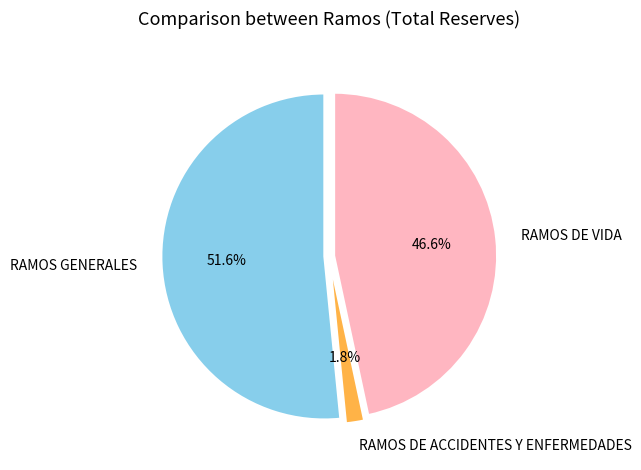

True or false: RAMOS GENERALES accounts for 46% of the total.

False